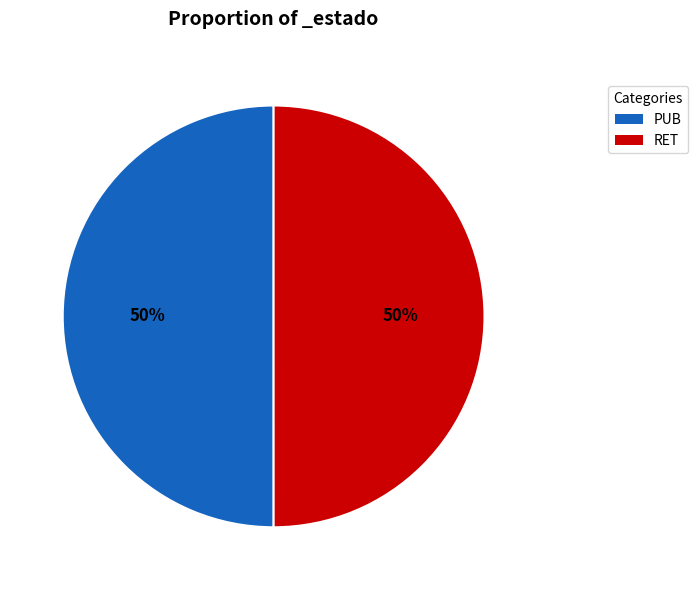

Combined, do PUB and RET account for over 50%?

Yes